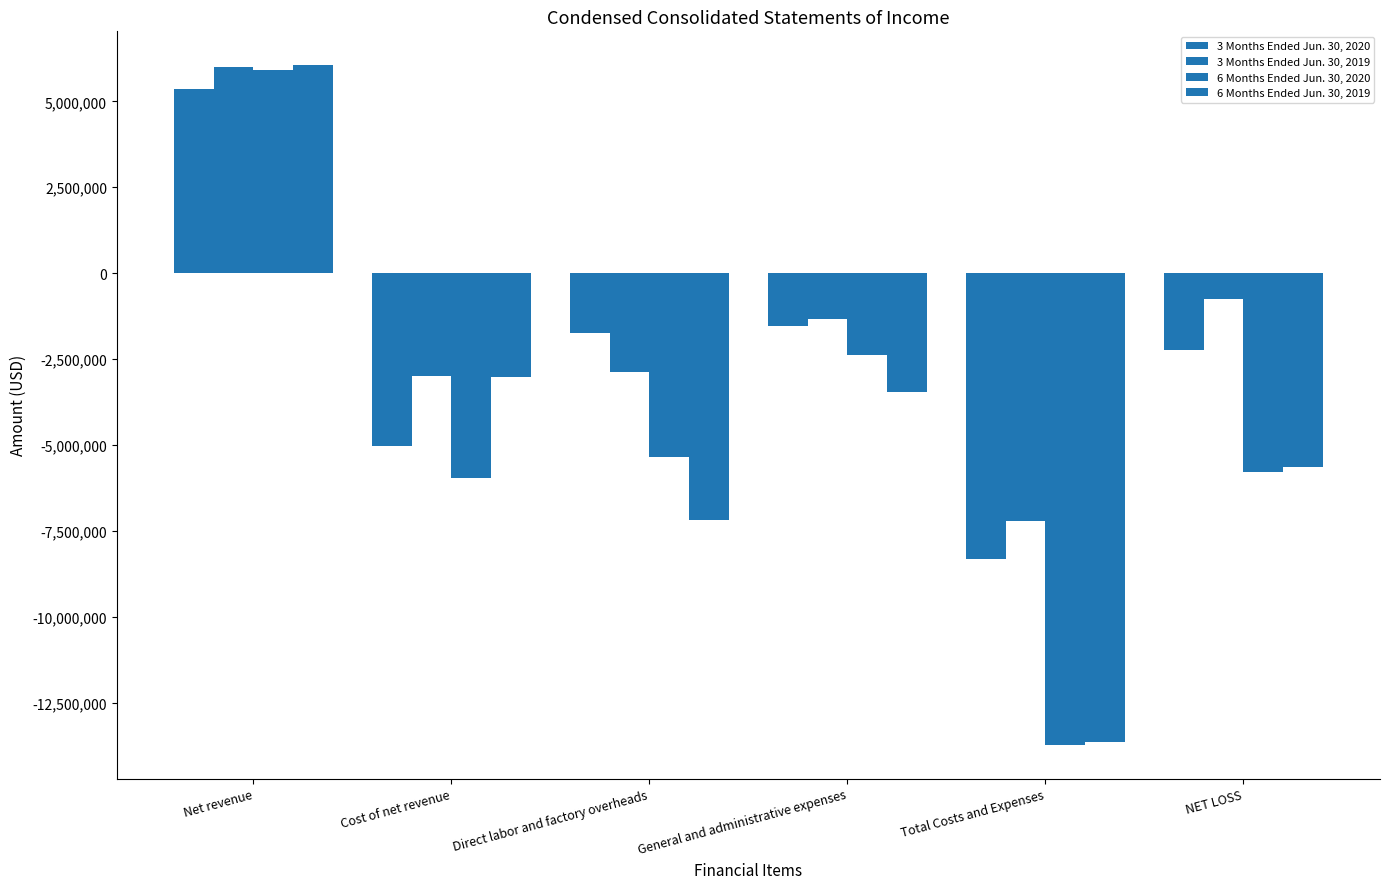

Which category has the lowest value in the 6 Months Ended Jun. 30, 2020 series?

Total Costs and Expenses